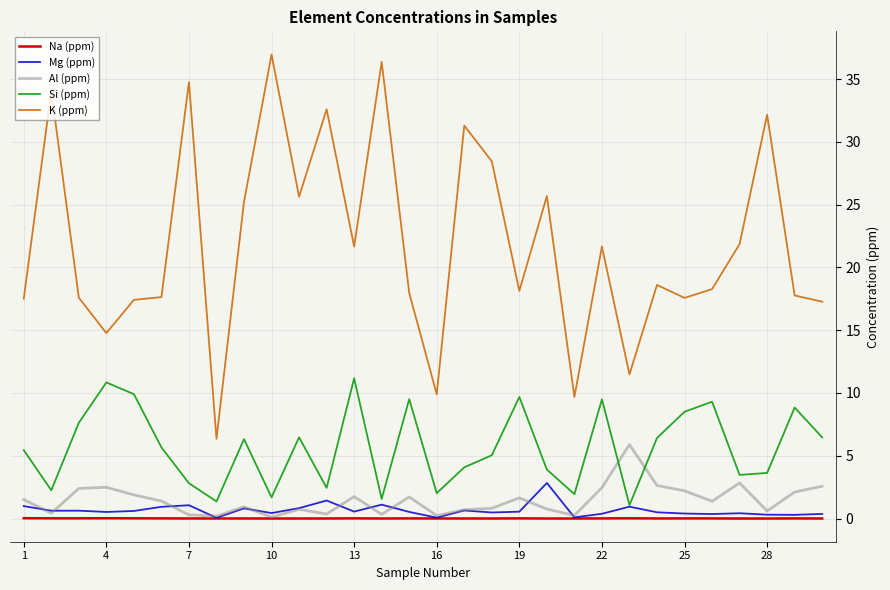

What is the maximum value shown in the chart?

36.9